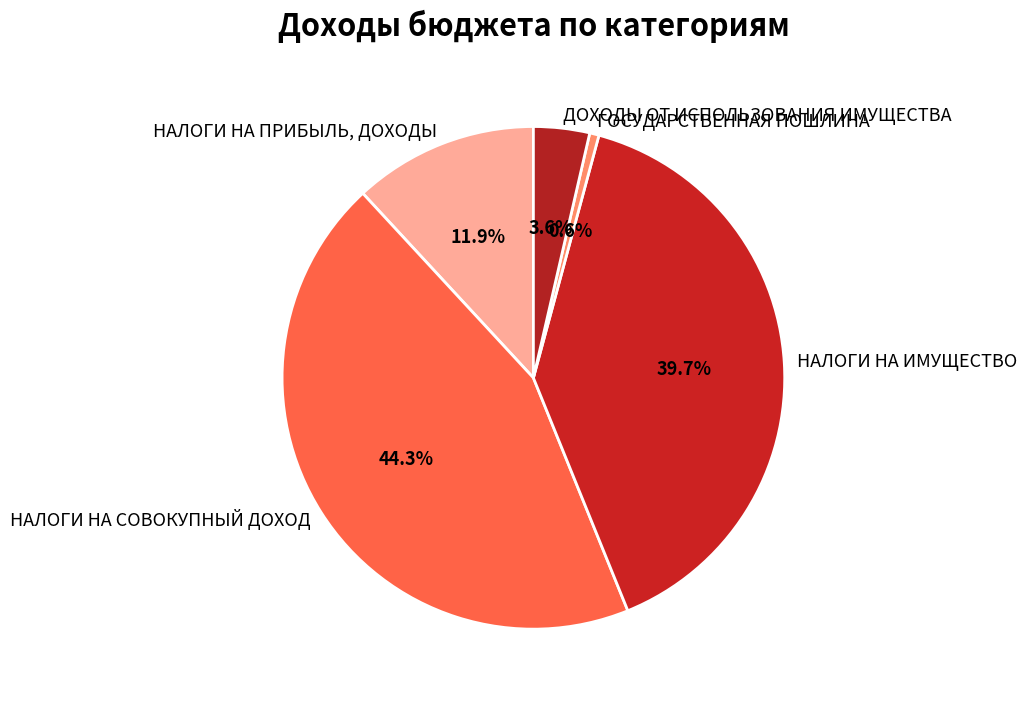

True or false: НАЛОГИ НА ПРИБЫЛЬ, ДОХОДЫ accounts for 20% of the total.

False